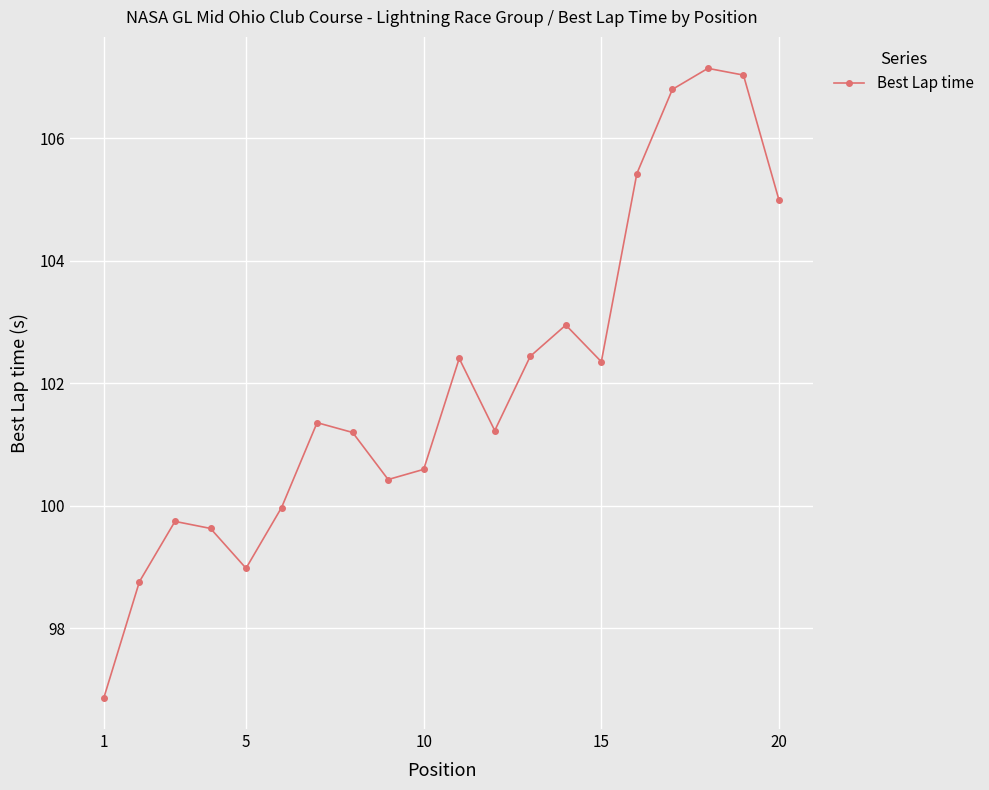

What is the value of the 1st point from the left?

96.9